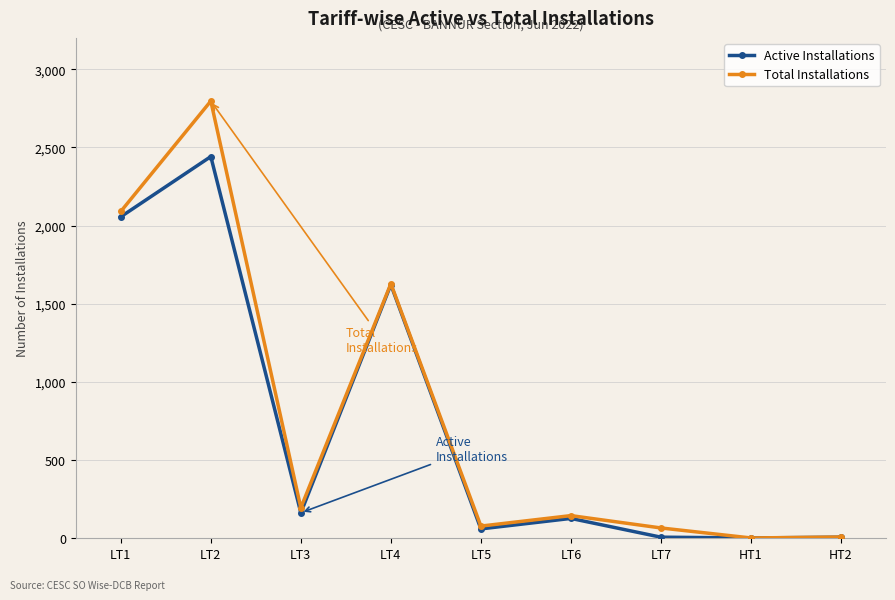

The value of Active Installations at LT6 is 127. True or false?

True